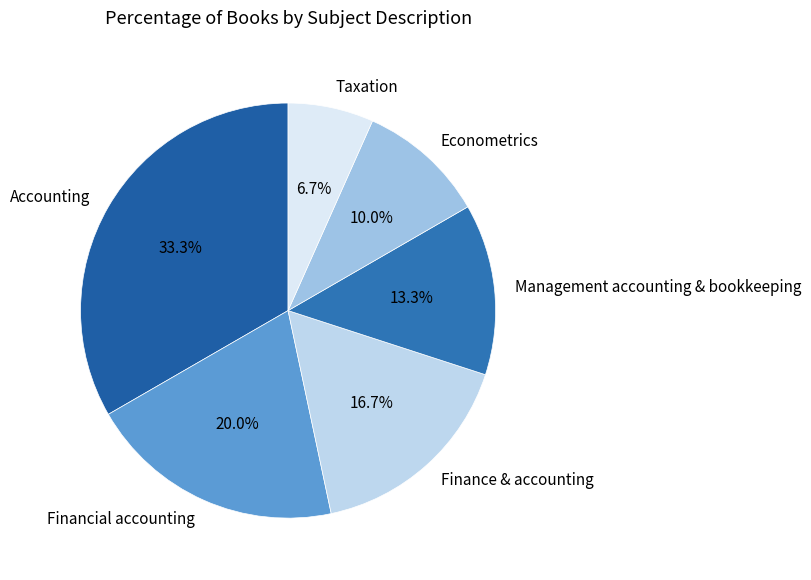

Which category has the smallest portion of the pie?

Taxation